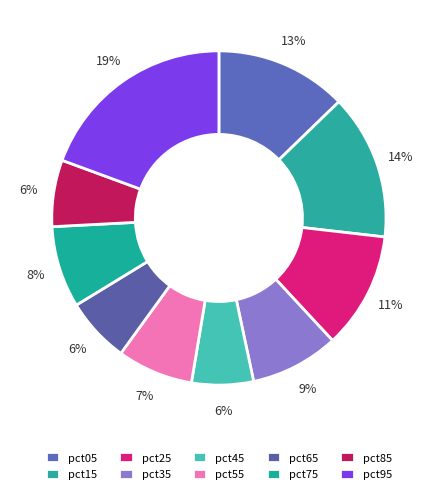

What is the largest slice in the pie chart?

pct95